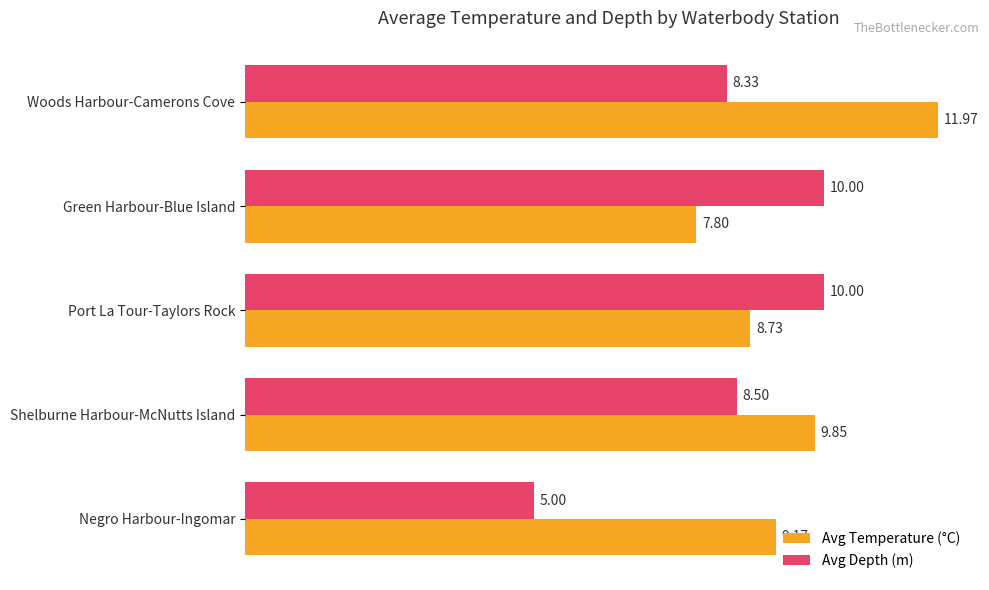

At which label is Avg Depth (m) closest to 7?

Woods Harbour-Camerons Cove